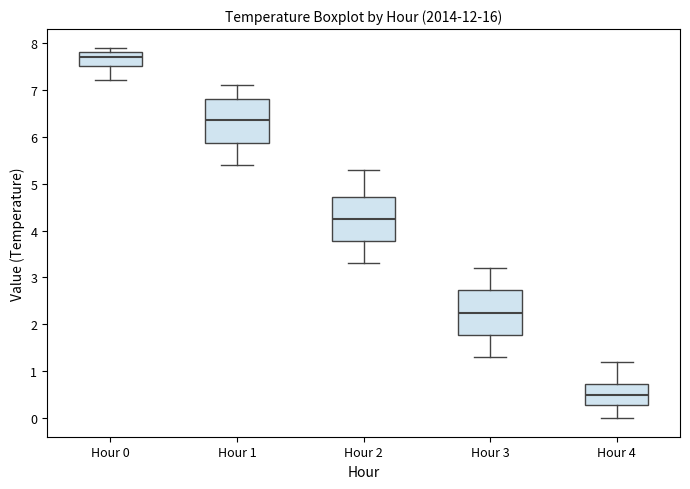

Which box has the lowest median line?

Hour 4